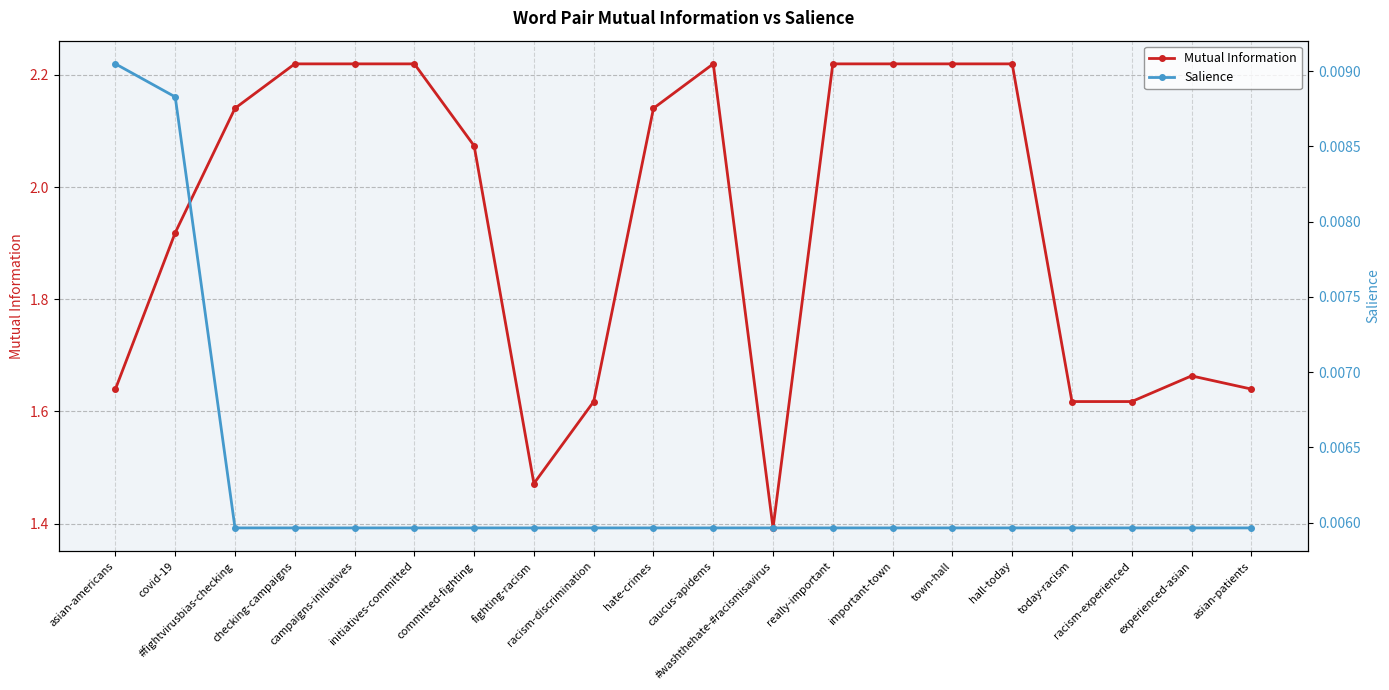

What is the label of the 12th point from the right?

racism-discrimination